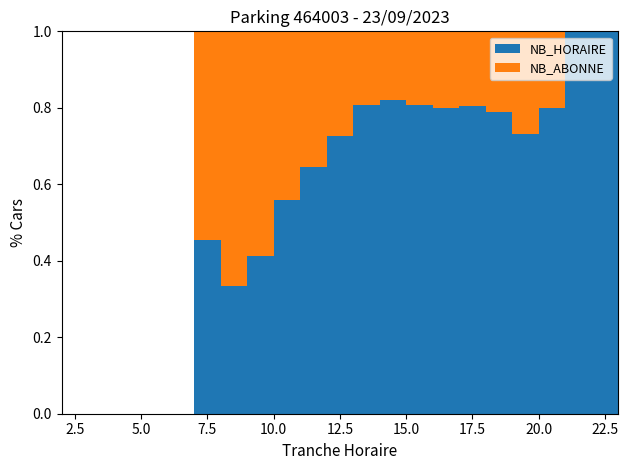

Reading left to right, what are all the values shown in this chart?

NB_HORAIRE: 0	0	0	0	0	5	7	14	29	38	45	59	82	129	128	103	26	19	12	8	2	0
NB_ABONNE: 0	0	0	0	0	6	14	20	23	21	17	14	18	31	32	25	7	7	3	0	0	0